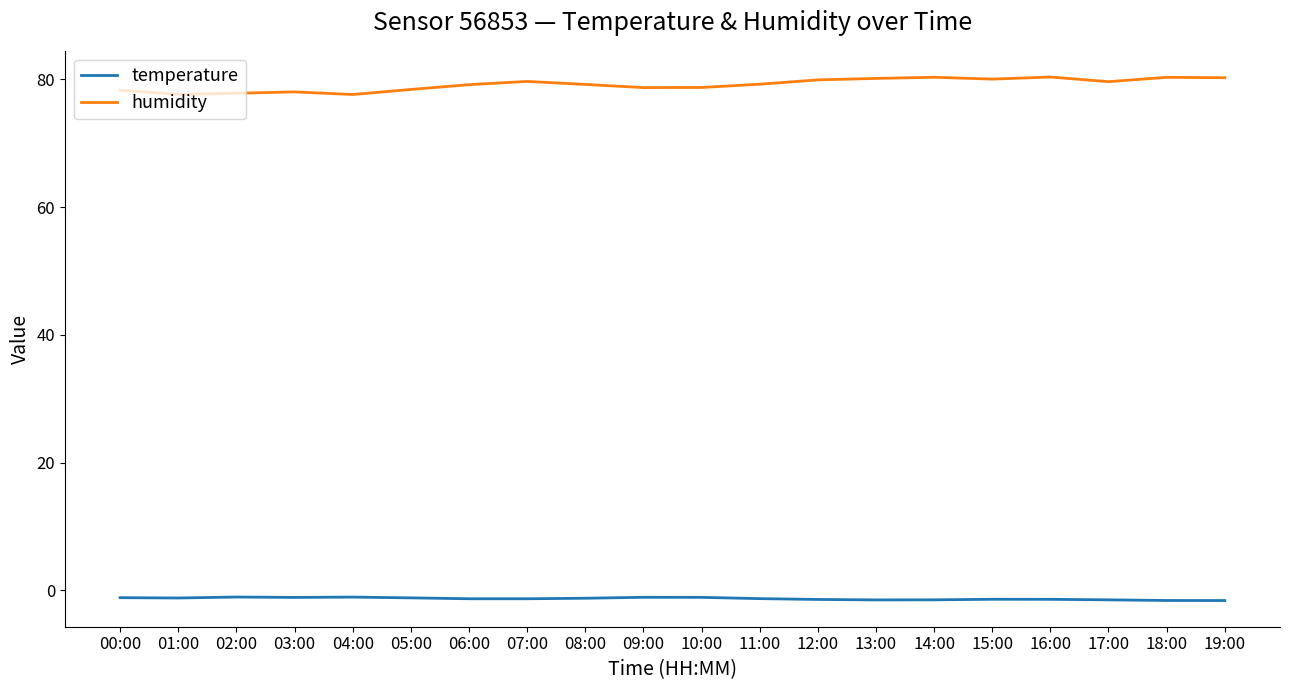

Rank the series by their average value, from lowest to highest.

temperature, humidity